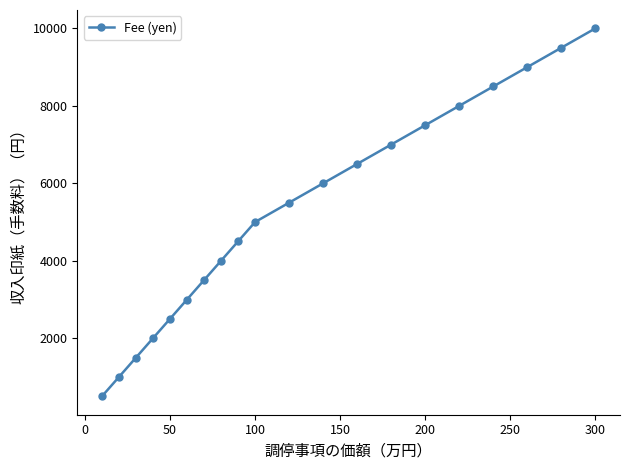

True or false: the data has more than 2 interior local peaks.

False